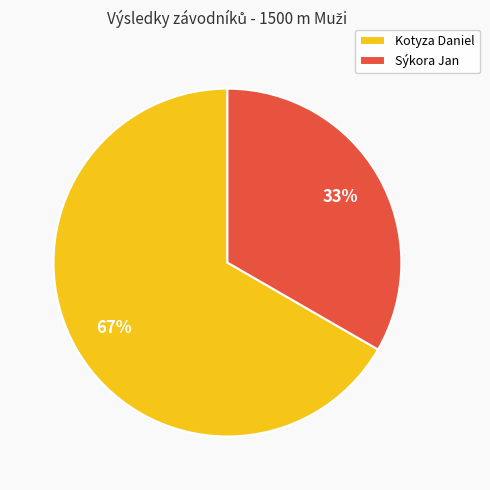

Rank the categories by value from highest to lowest.

Kotyza Daniel, Sýkora Jan